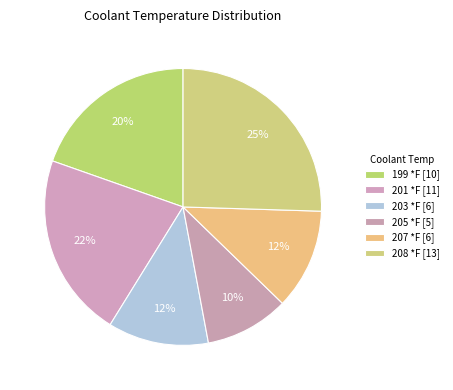

How many segments does this pie chart have?

6